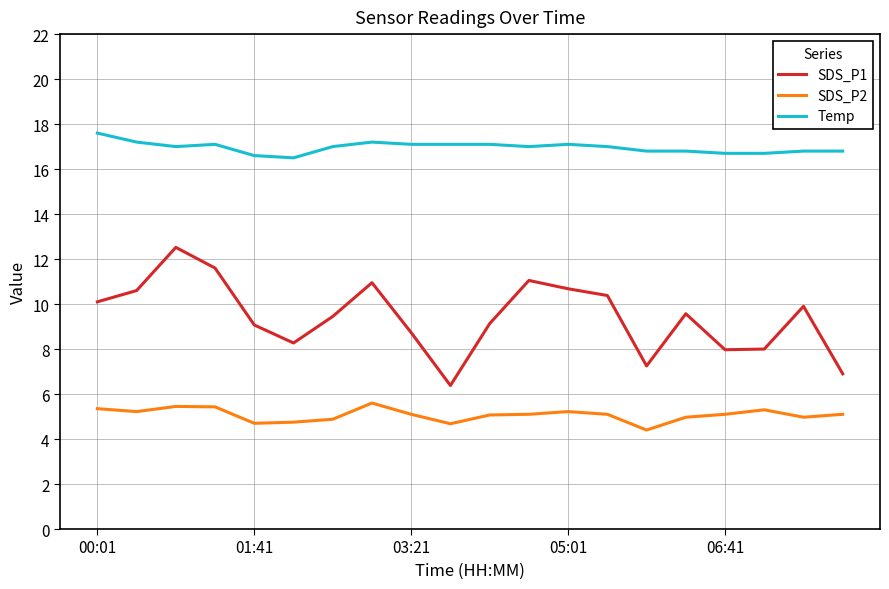

True or false: SDS_P2 and SDS_P1 cross at least once.

False